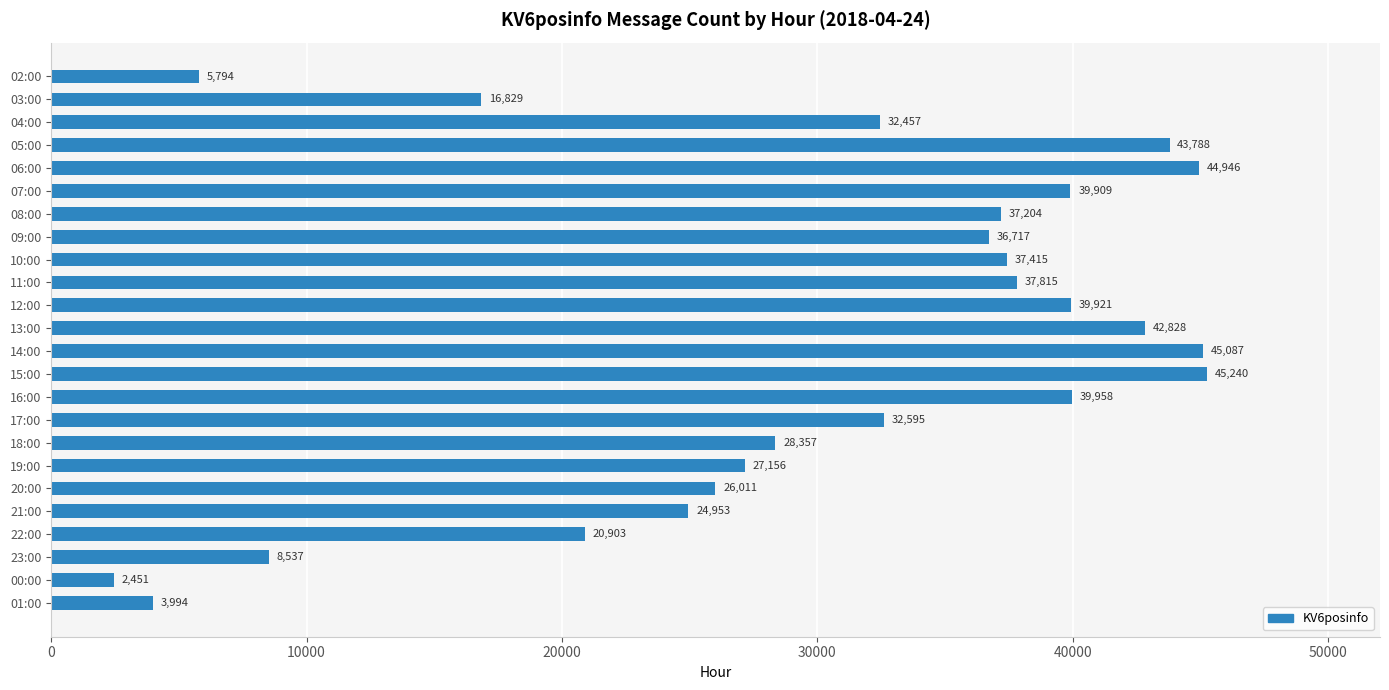

List the labels in order of value, largest first.

15:00, 14:00, 06:00, 05:00, 13:00, 16:00, 12:00, 07:00, 11:00, 10:00, 08:00, 09:00, 17:00, 04:00, 18:00, 19:00, 20:00, 21:00, 22:00, 03:00, 23:00, 02:00, 01:00, 00:00